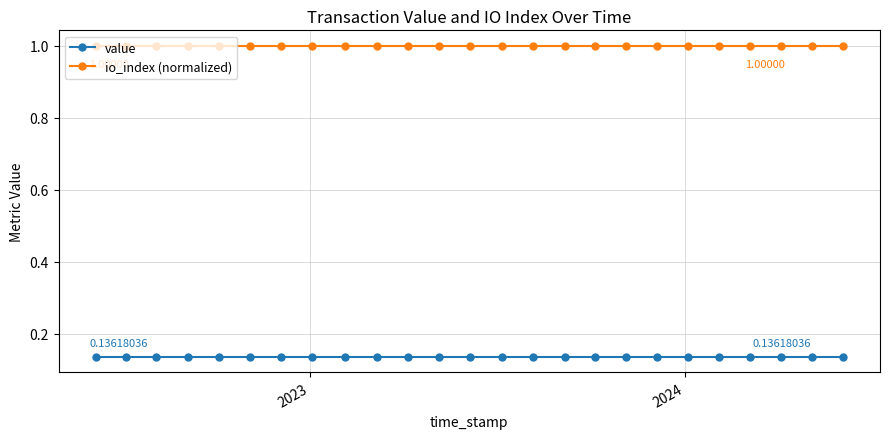

Rank the series by their average value, from highest to lowest.

io_index (normalized), value